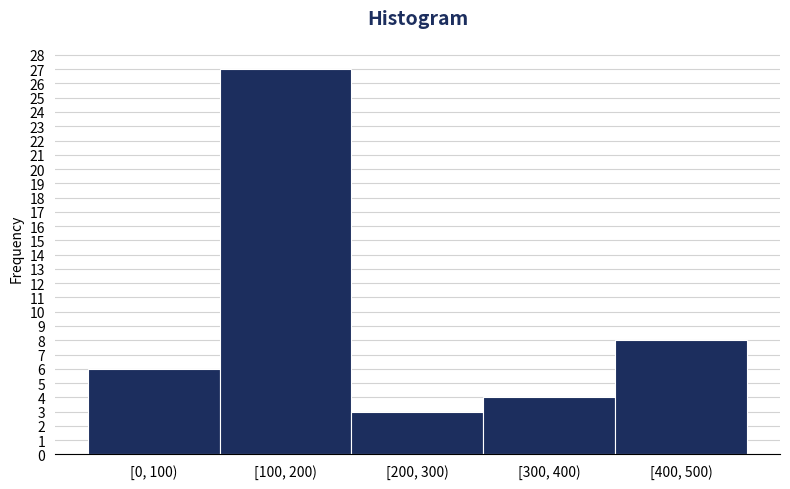

Reading left to right, extract all data points from this chart.

[0, 100)=6	[100, 200)=27	[200, 300)=3	[300, 400)=4	[400, 500)=8